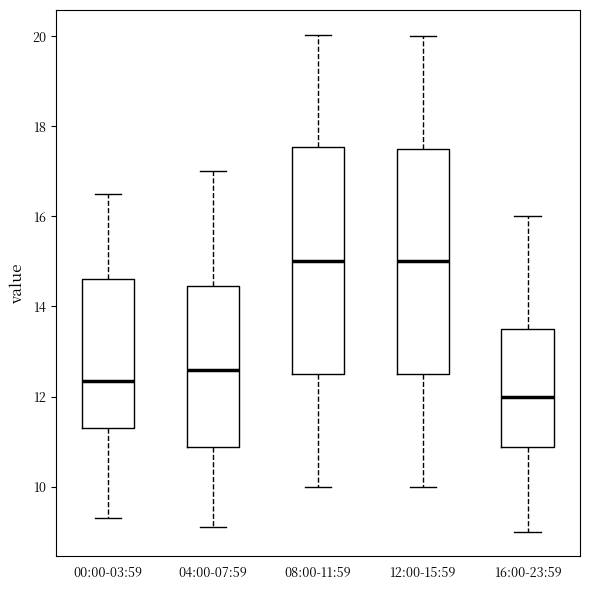

Reading left to right, read every box against the y-axis: the position of its median line, the range the box covers, and the ends of its whiskers. The values are not printed on the chart, so give them approximately, as read against the axis.

00:00-03:59: median 12.4, box 11.2 to 14.6, whiskers 9.4 to 16.6
04:00-07:59: median 12.6, box 10.8 to 14.4, whiskers 9.2 to 17.0
08:00-11:59: median 15.0, box 12.6 to 17.6, whiskers 10.0 to 20.0
12:00-15:59: median 15.0, box 12.6 to 17.6, whiskers 10.0 to 20.0
16:00-23:59: median 12.0, box 10.8 to 13.6, whiskers 9.0 to 16.0